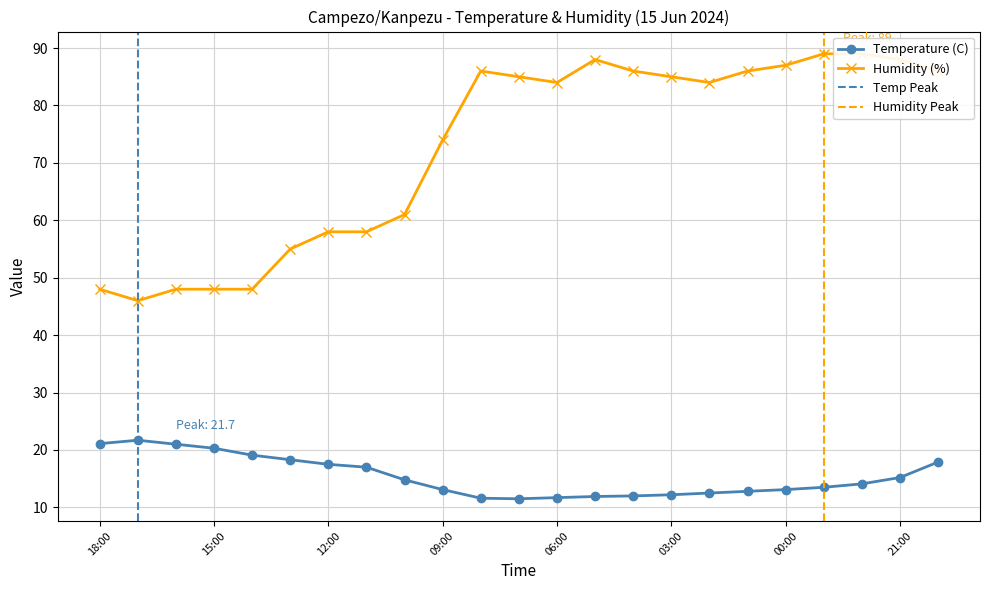

How many interior local peaks does the Humidity (%) series have?

2